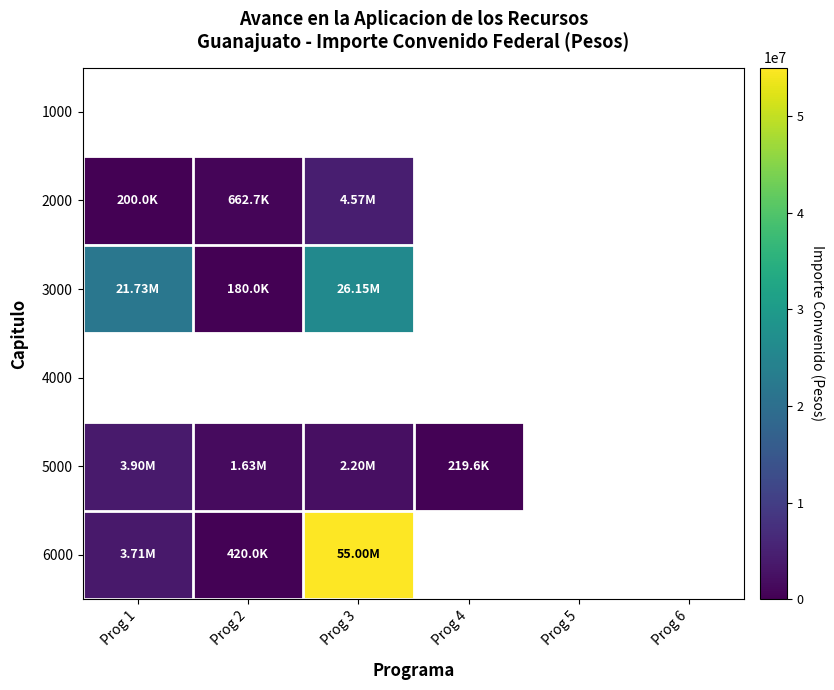

Which series has the largest range (max minus min)?

6000